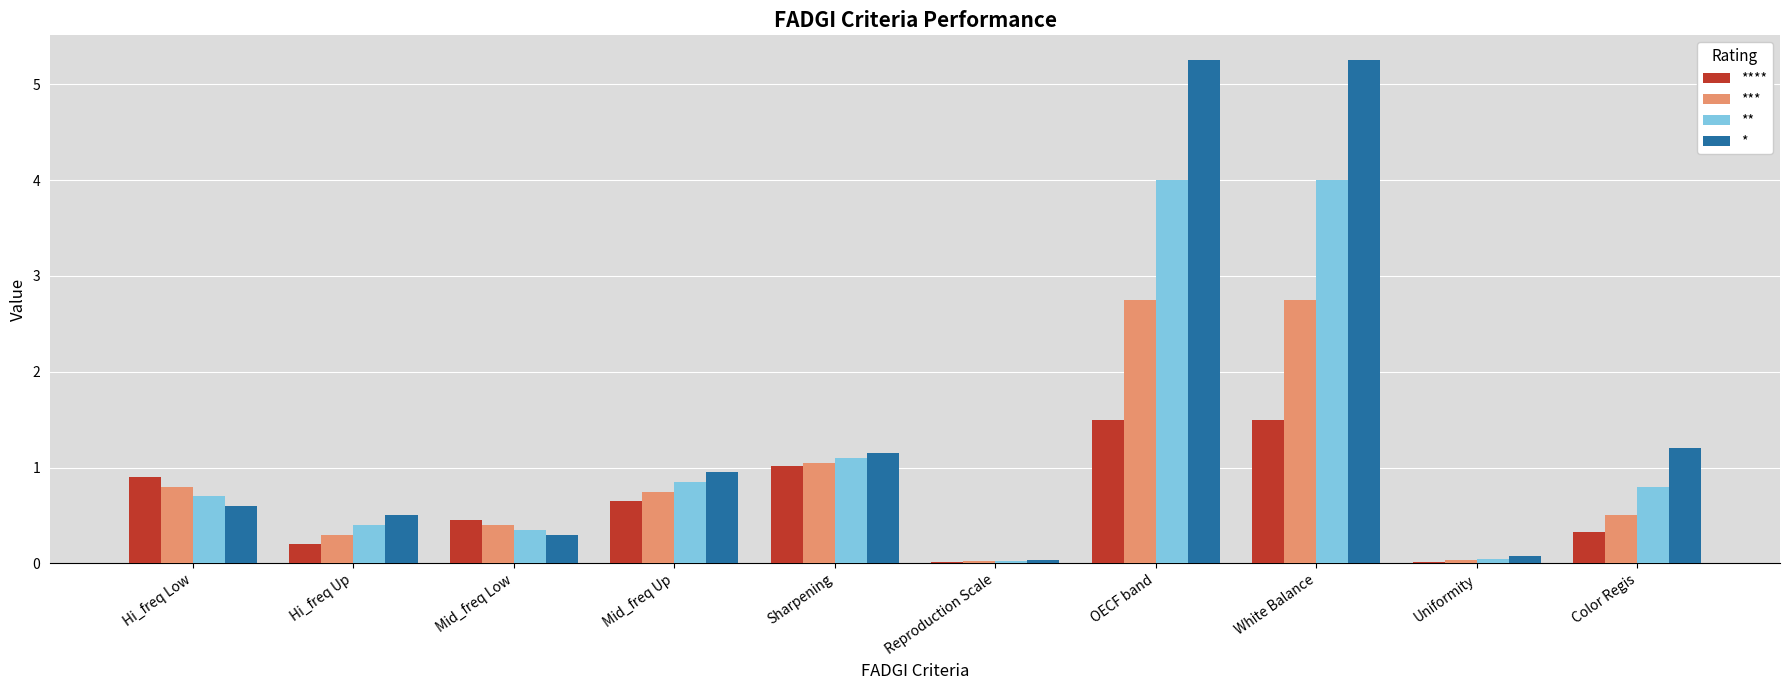

Between Sharpening and White Balance, which series saw the biggest shift?

*